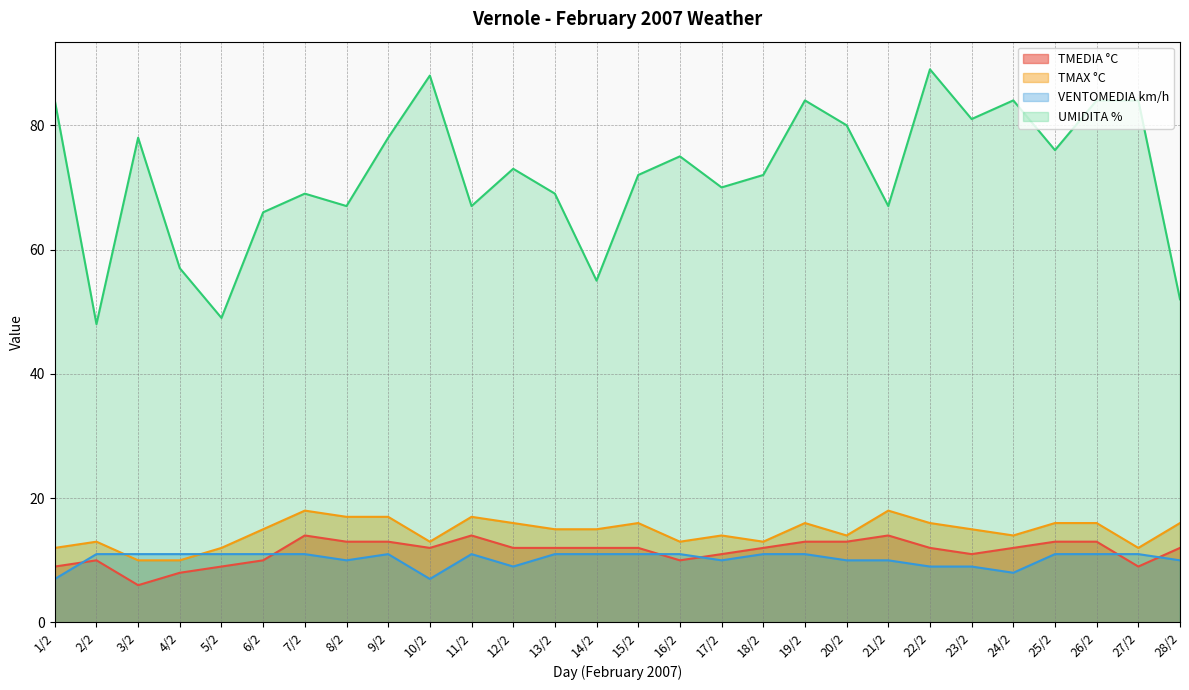

What is the label of the 12th point from the right?

17/2